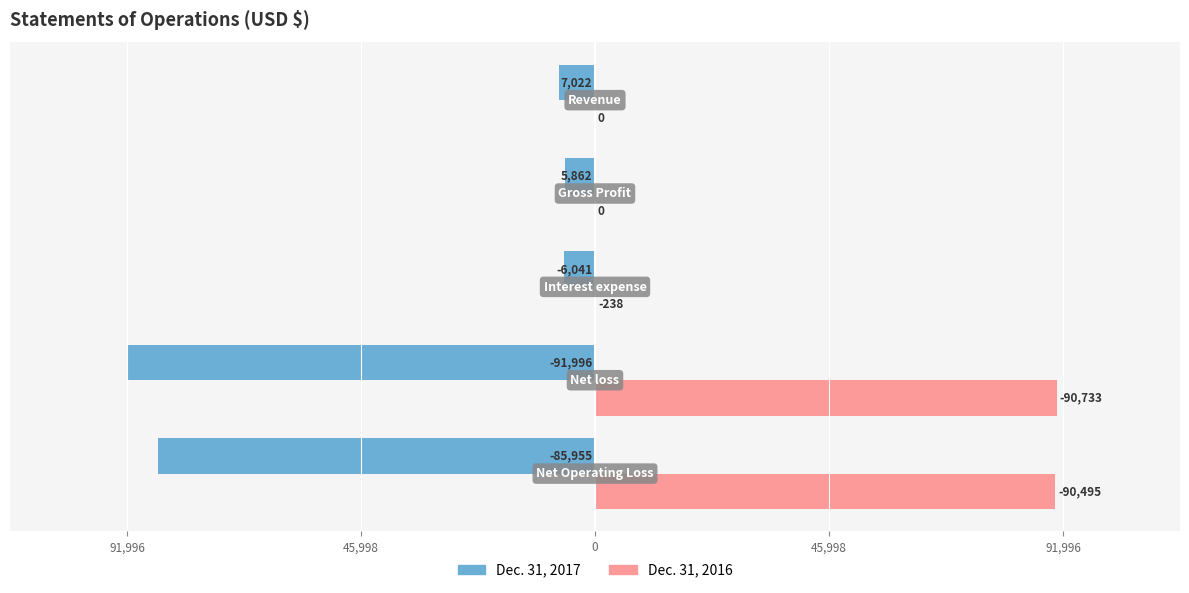

What are all the series names shown in the legend?

Dec. 31, 2017, Dec. 31, 2016